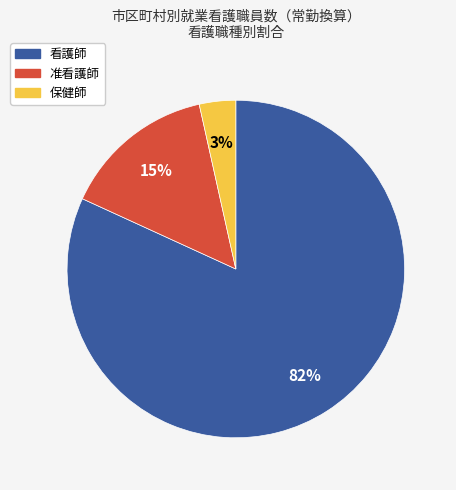

To the nearest percent, what is the average slice percentage?

33%